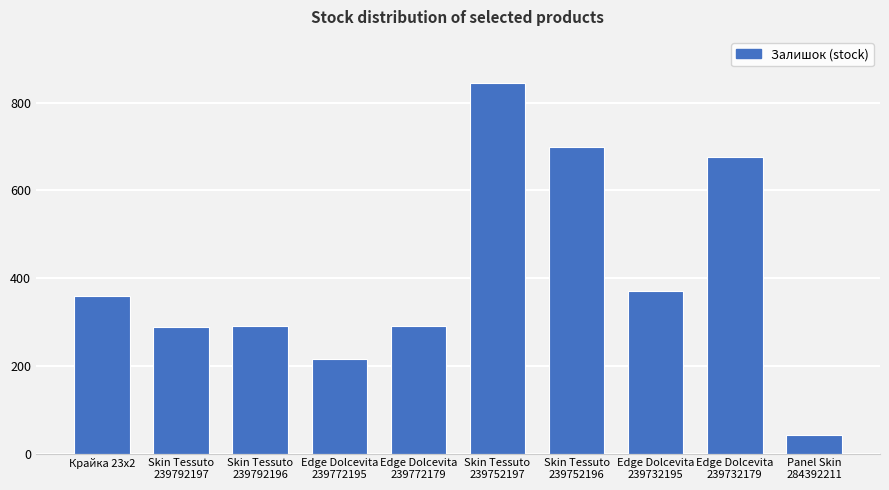

What is the sum of all values?

4076